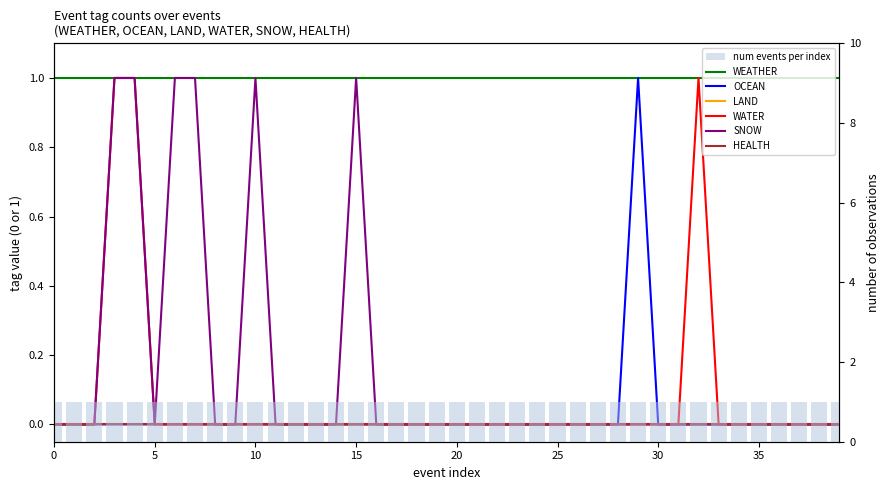

How many OCEAN values are between 0 and 1?

40